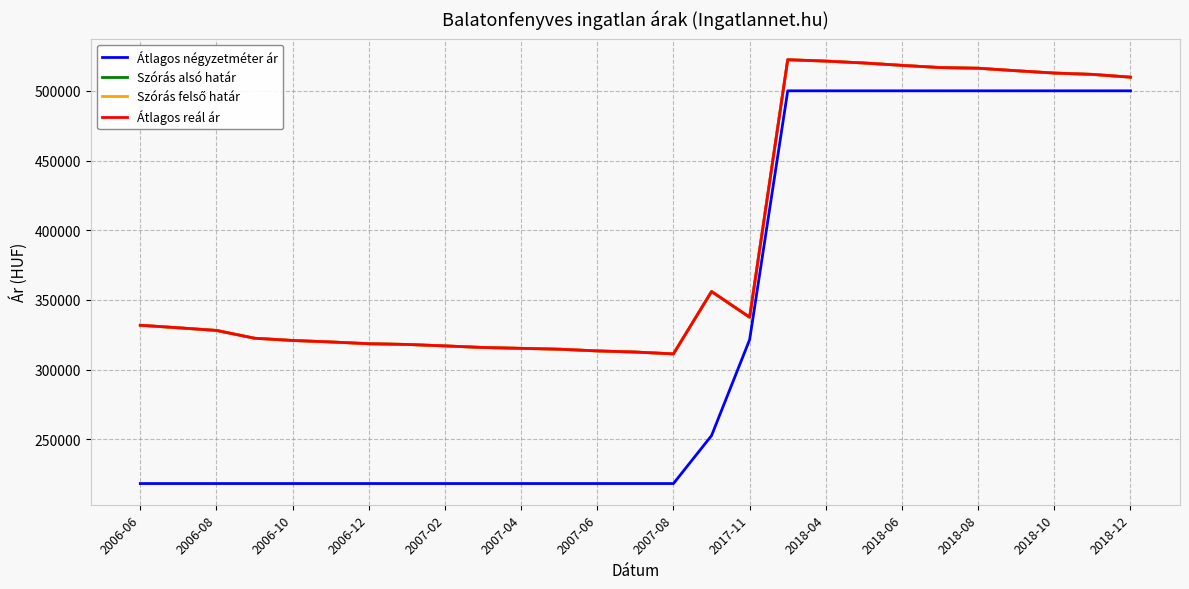

What is the value of the Átlagos reál ár point at the 14th from the left?

312545